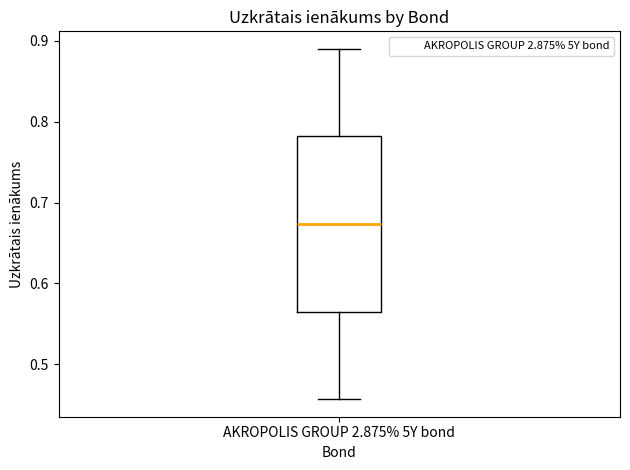

Transcribe this box plot: give where the median line is, the range the box spans, and where the two whiskers end, as read against the y-axis. The values are not printed on the chart, so give them approximately, as read against the axis.

median 0.67, box 0.57 to 0.78, whiskers 0.46 to 0.89